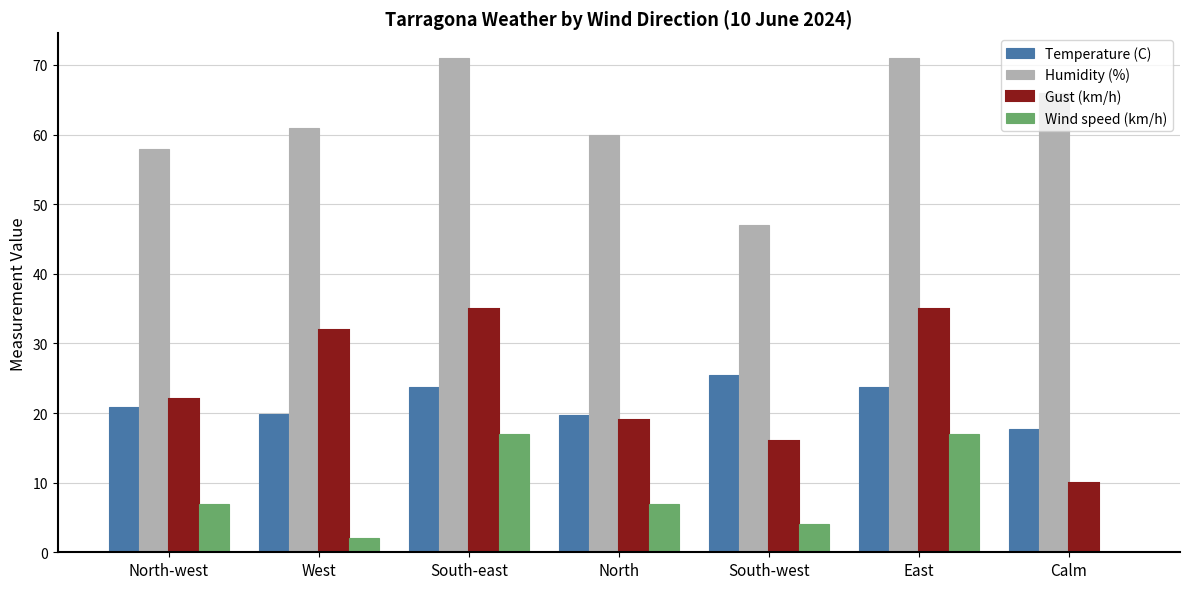

What is the sum of the Temperature (C) values at South-west and North-west?

46.3